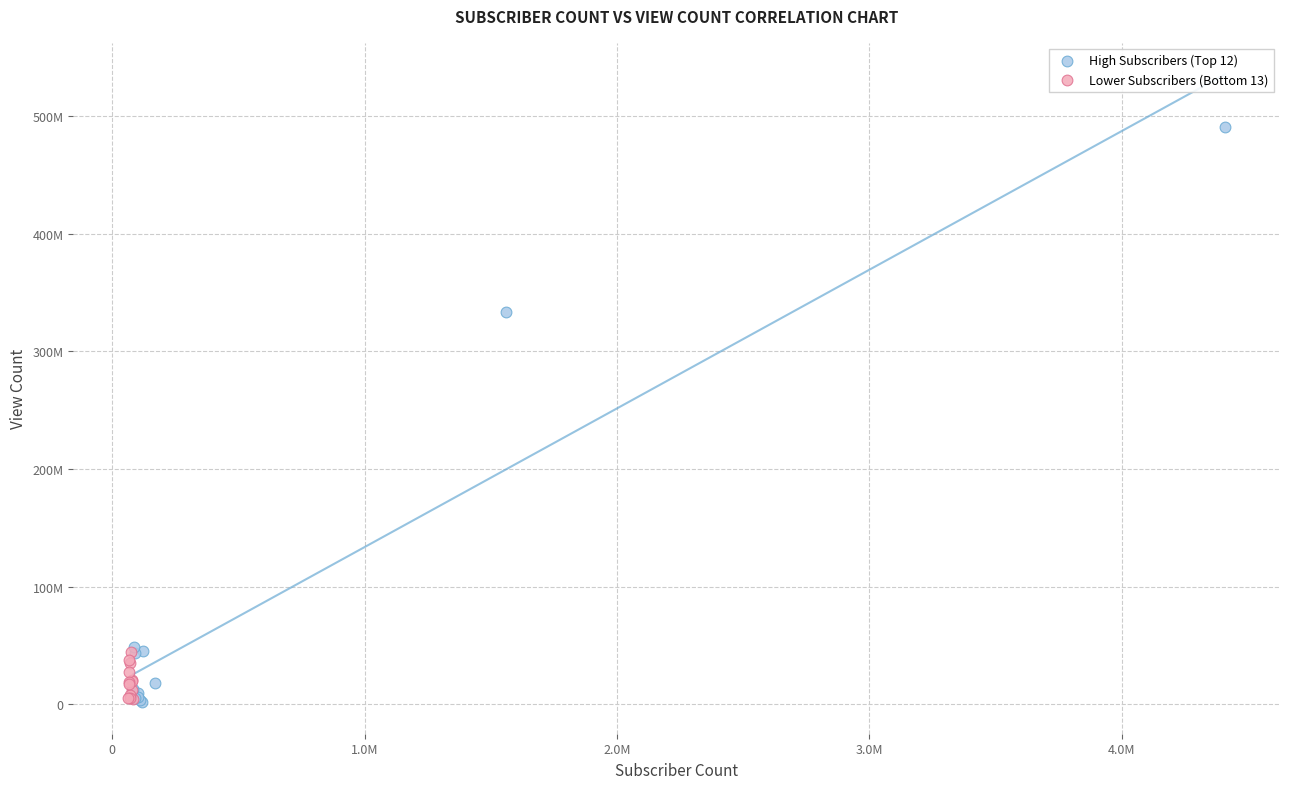

What are all the series names shown in the legend?

High Subscribers (Top 12), Lower Subscribers (Bottom 13)